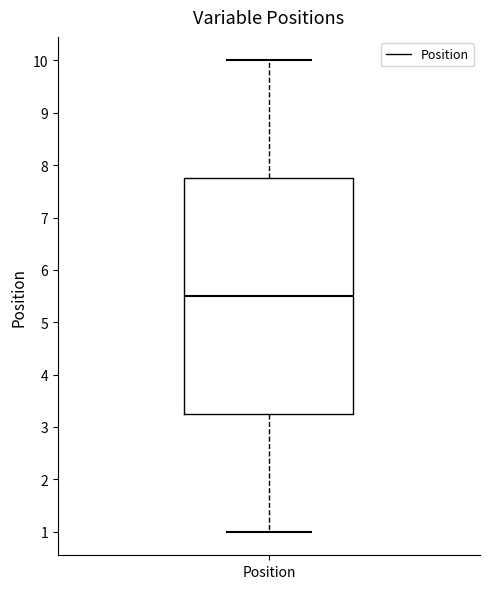

Transcribe this box plot: give where the median line is, the range the box spans, and where the two whiskers end, as read against the y-axis. The values are not printed on the chart, so give them approximately, as read against the axis.

median 5.5, box 3.3 to 7.8, whiskers 1.0 to 10.0